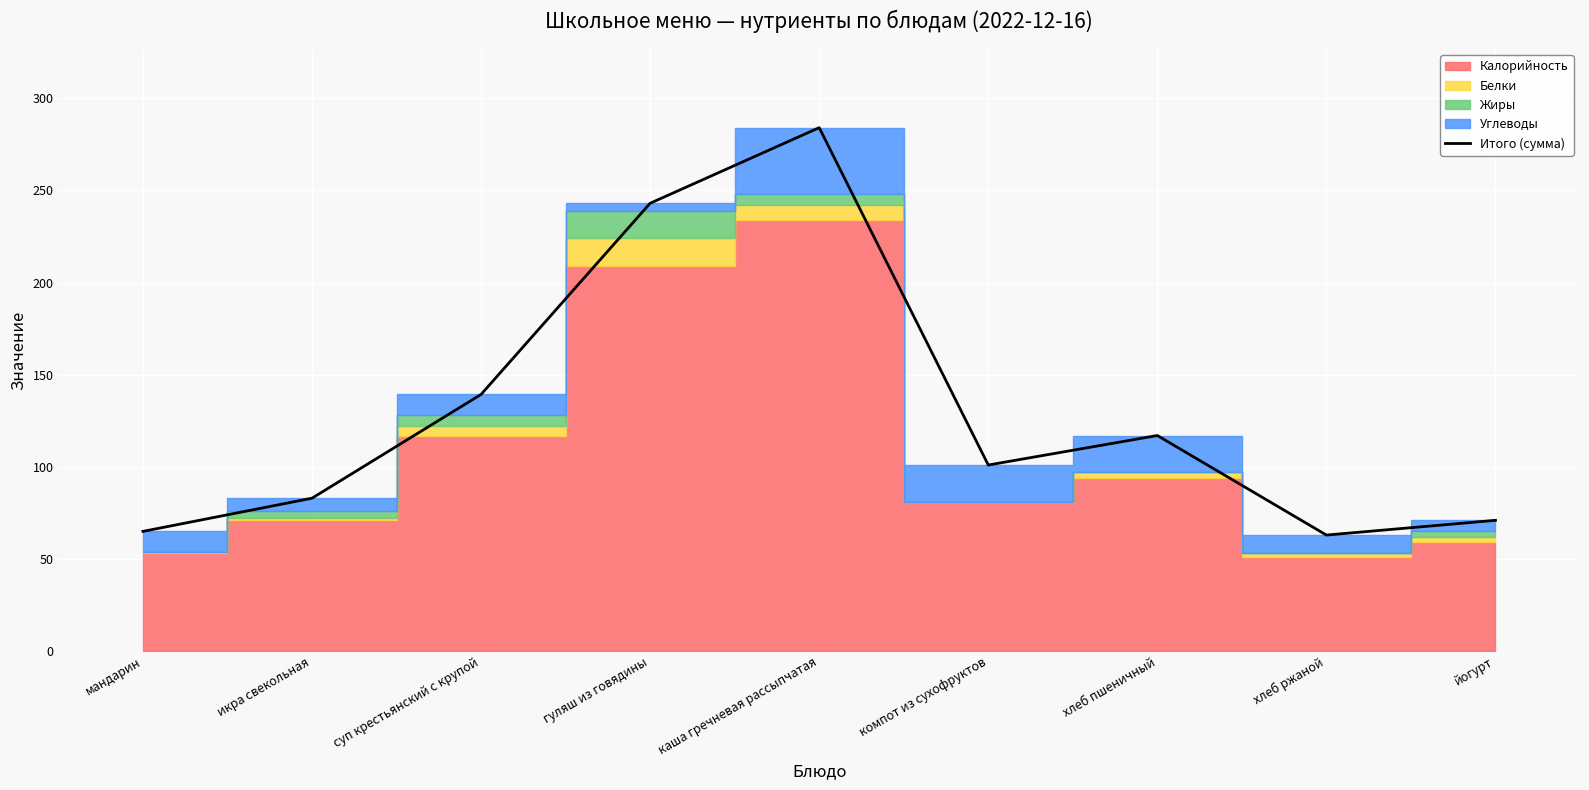

What is the maximum value shown in the chart?

284.0